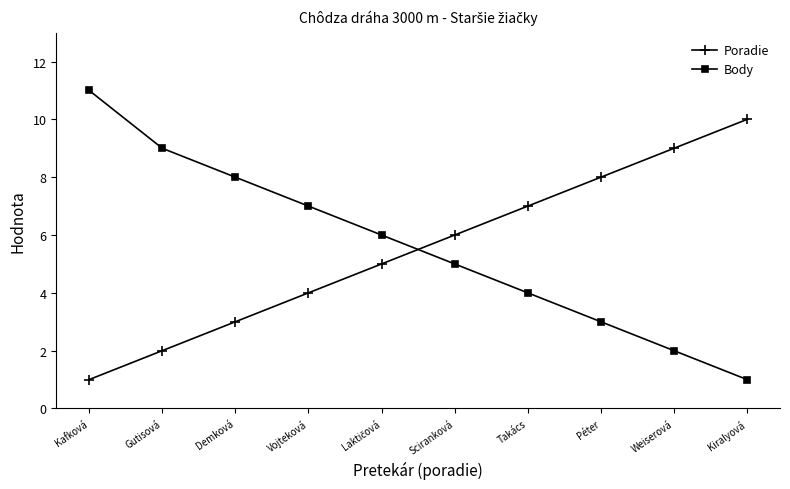

Rank the series by their maximum value, from highest to lowest.

Body, Poradie